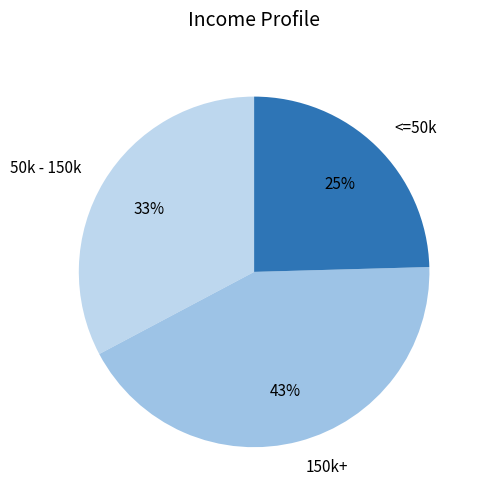

To the nearest percent, what is the difference between the largest and smallest slice percentages?

18%